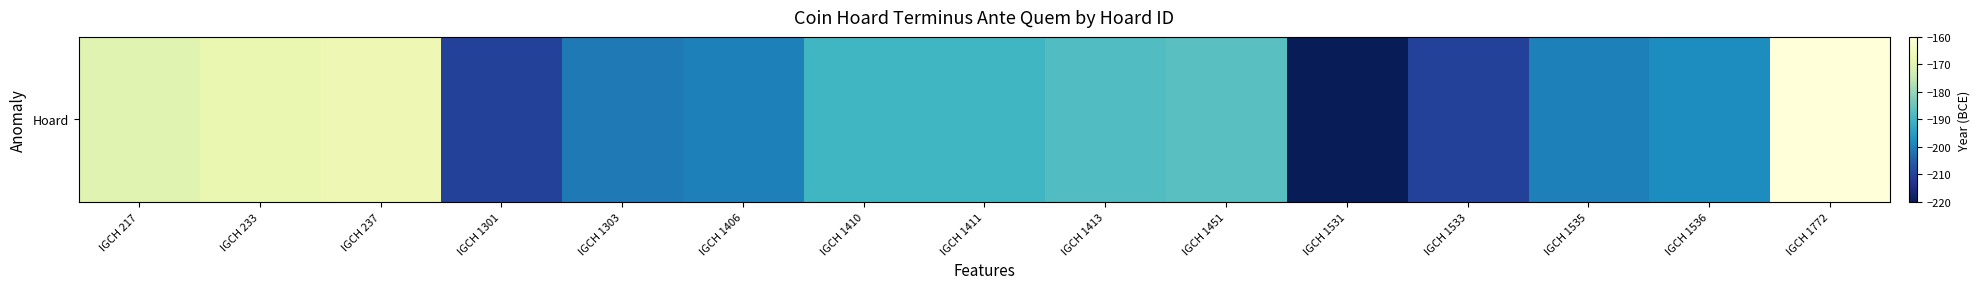

Which label corresponds to the largest value in the chart?

IGCH 1772